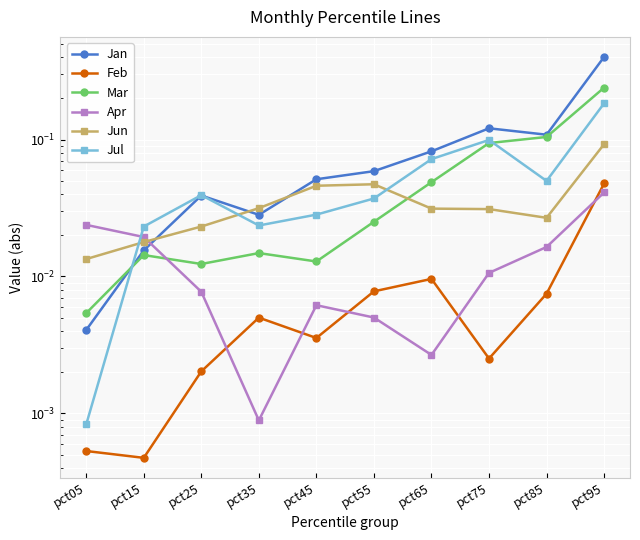

What is the spread (max minus min) of values at pct55?

0.1